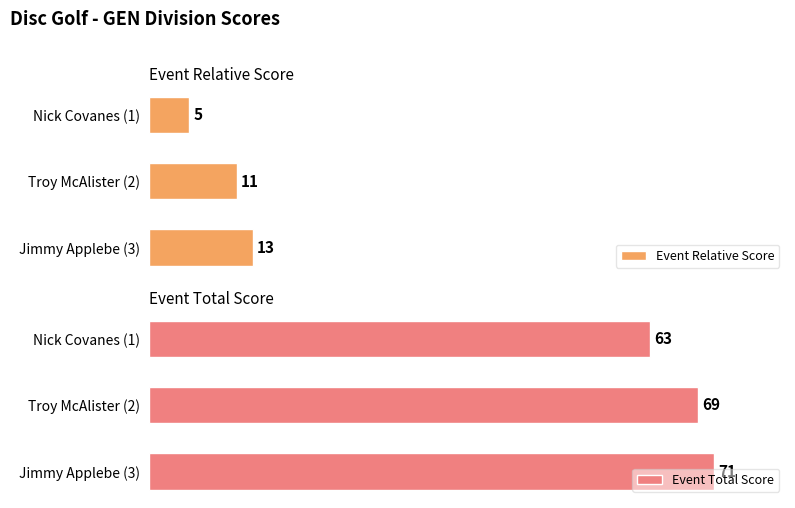

Rank the series at 1 from highest to lowest value.

Event Total Score, Event Relative Score